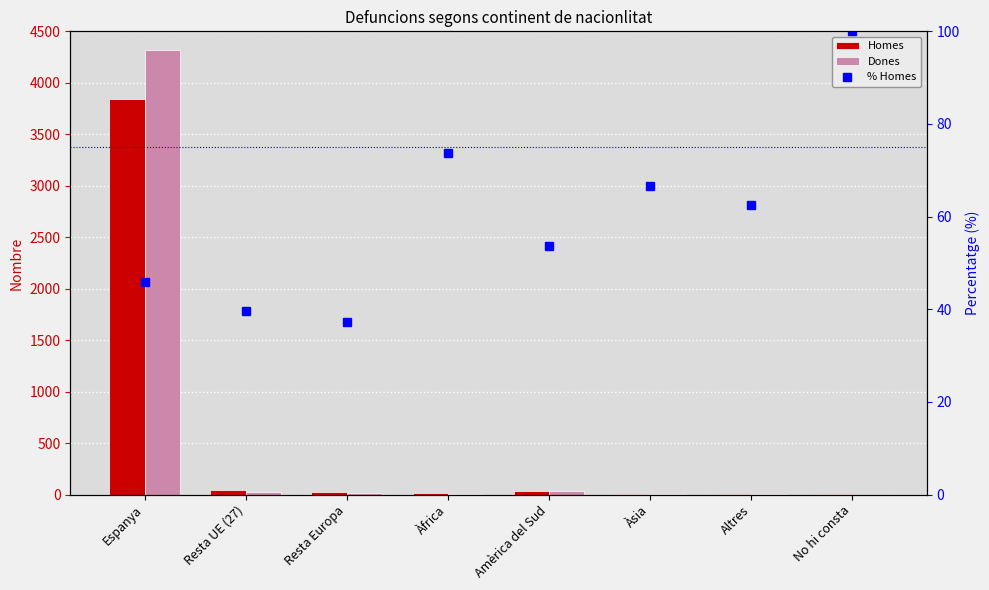

The value of % Homes at Àfrica is 26.2. True or false?

False